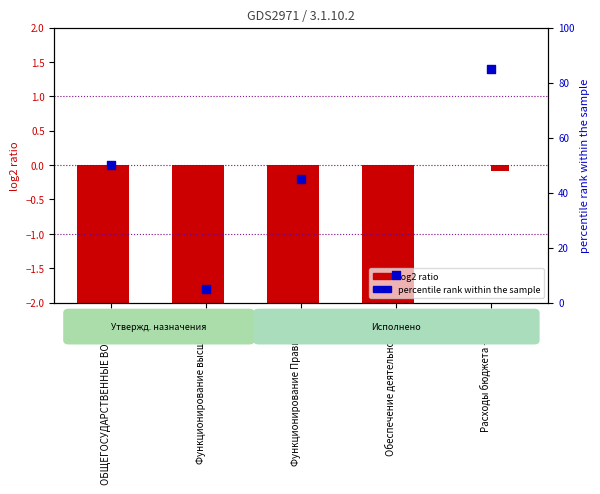

Approximately how many times larger is the value at Обеспечение деятельности … compared to ОБЩЕГОСУДАРСТВЕННЫЕ ВОПРО…?

0.2